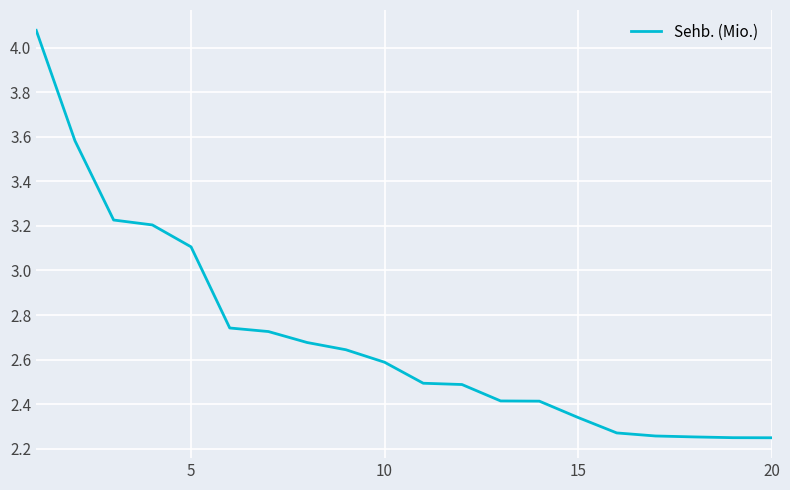

Is this an area chart (filled region under the line)?

No